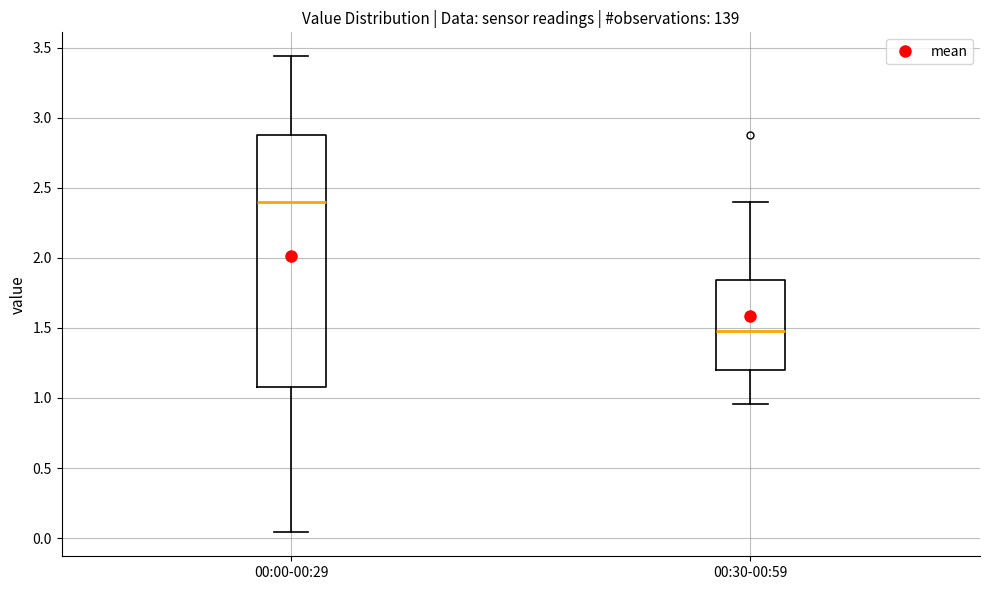

Where is the upper edge of the box for 00:30-00:59 on the y-axis? The values are not printed on the chart, so give them approximately, as read against the axis.

1.85